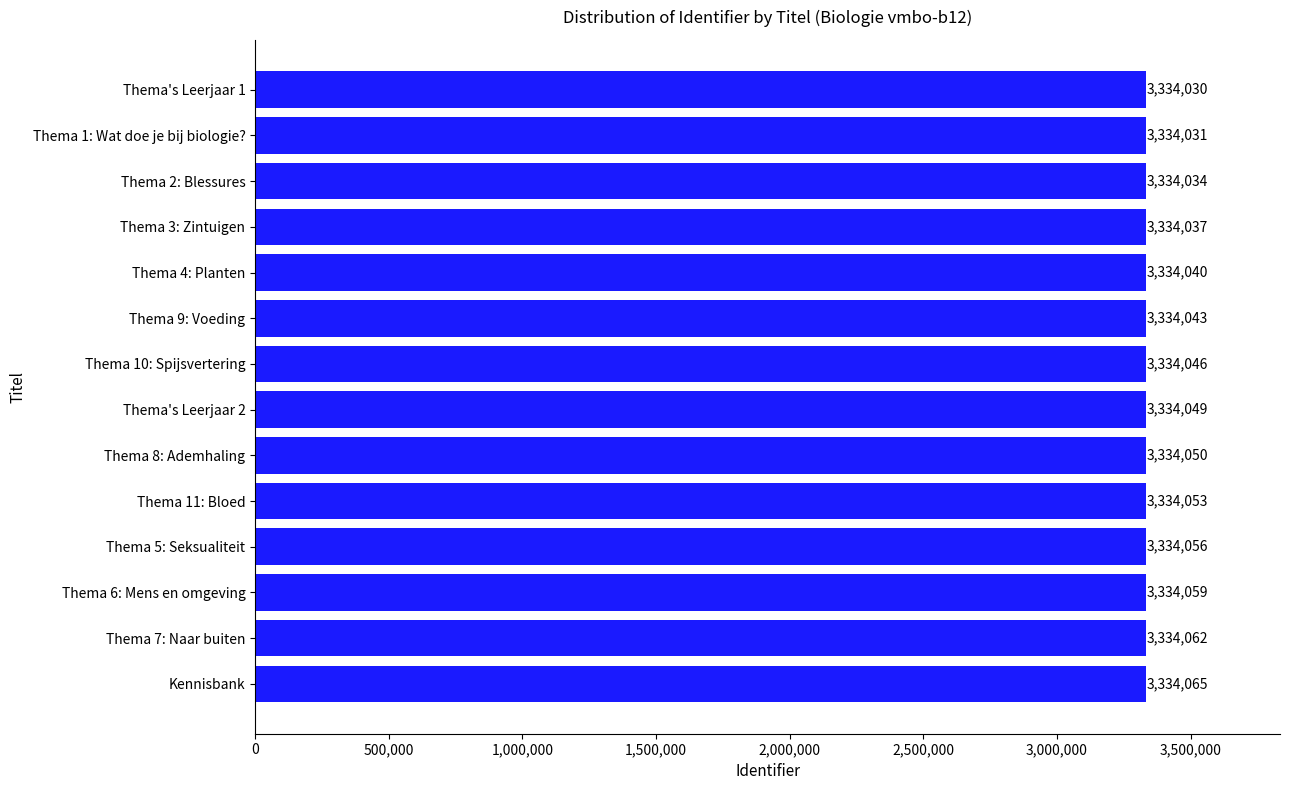

Rank the categories by value from highest to lowest.

Kennisbank, Thema 7: Naar buiten, Thema 6: Mens en omgeving, Thema 5: Seksualiteit, Thema 11: Bloed, Thema 8: Ademhaling, Thema's Leerjaar 2, Thema 10: Spijsvertering, Thema 9: Voeding, Thema 4: Planten, Thema 3: Zintuigen, Thema 2: Blessures, Thema 1: Wat doe je bij biologie?, Thema's Leerjaar 1